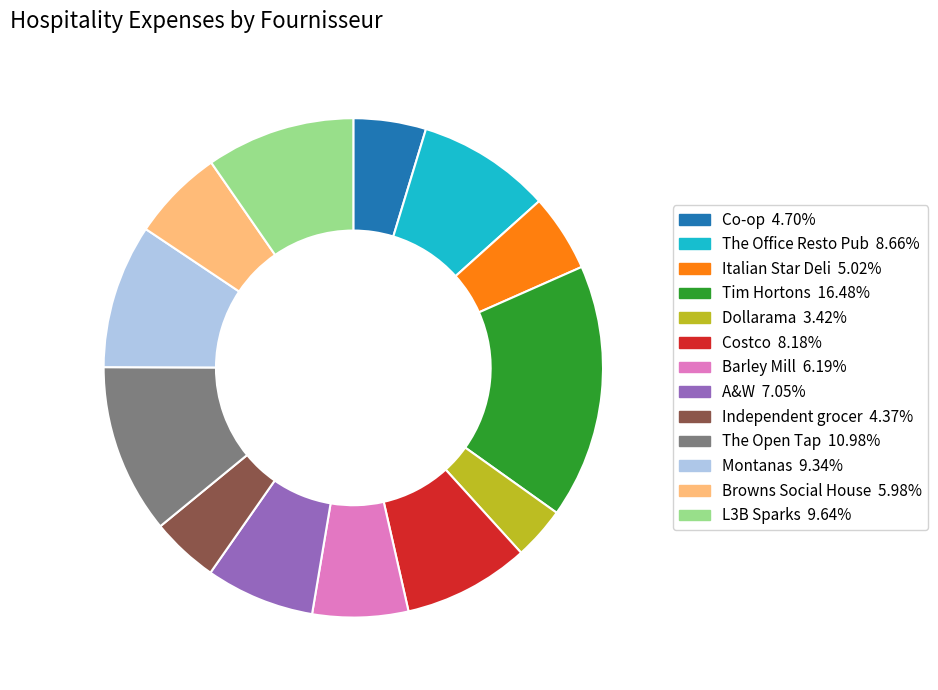

Count the number of slices in the pie.

13